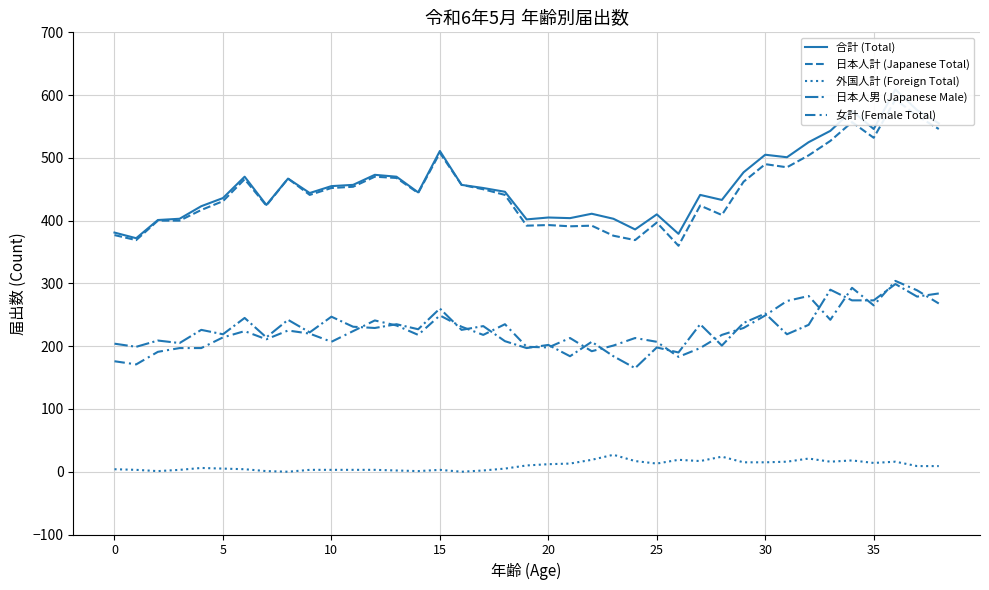

Rank the series at 21 from lowest to highest value.

外国人計 (Foreign Total), 日本人男 (Japanese Male), 女計 (Female Total), 日本人計 (Japanese Total), 合計 (Total)